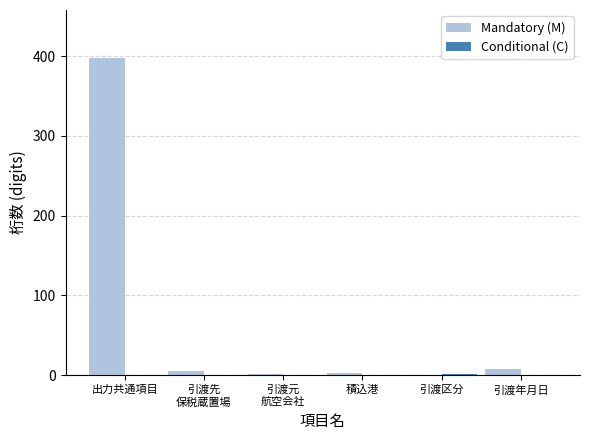

What is the sum of all Mandatory (M) values?

416